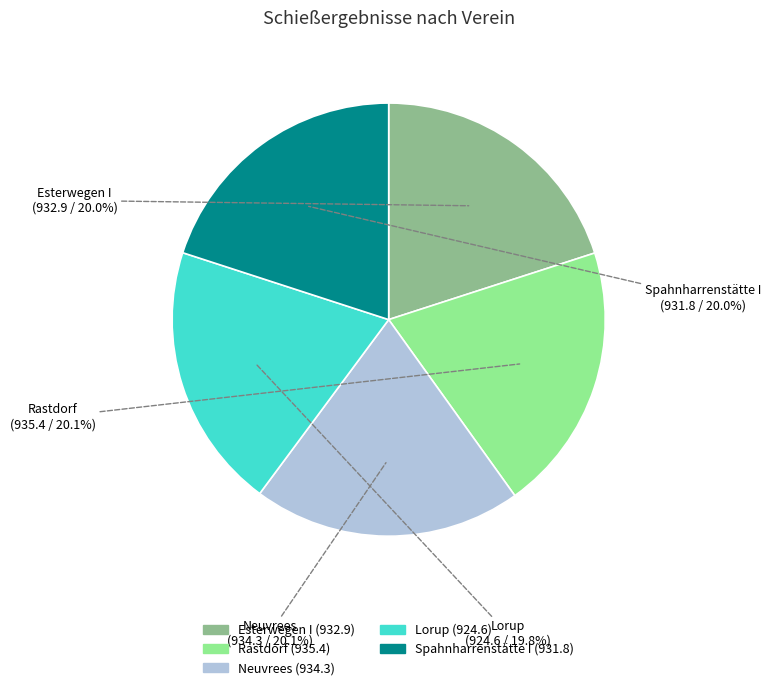

What percentage is the Rastdorf slice, to the nearest percent?

20%